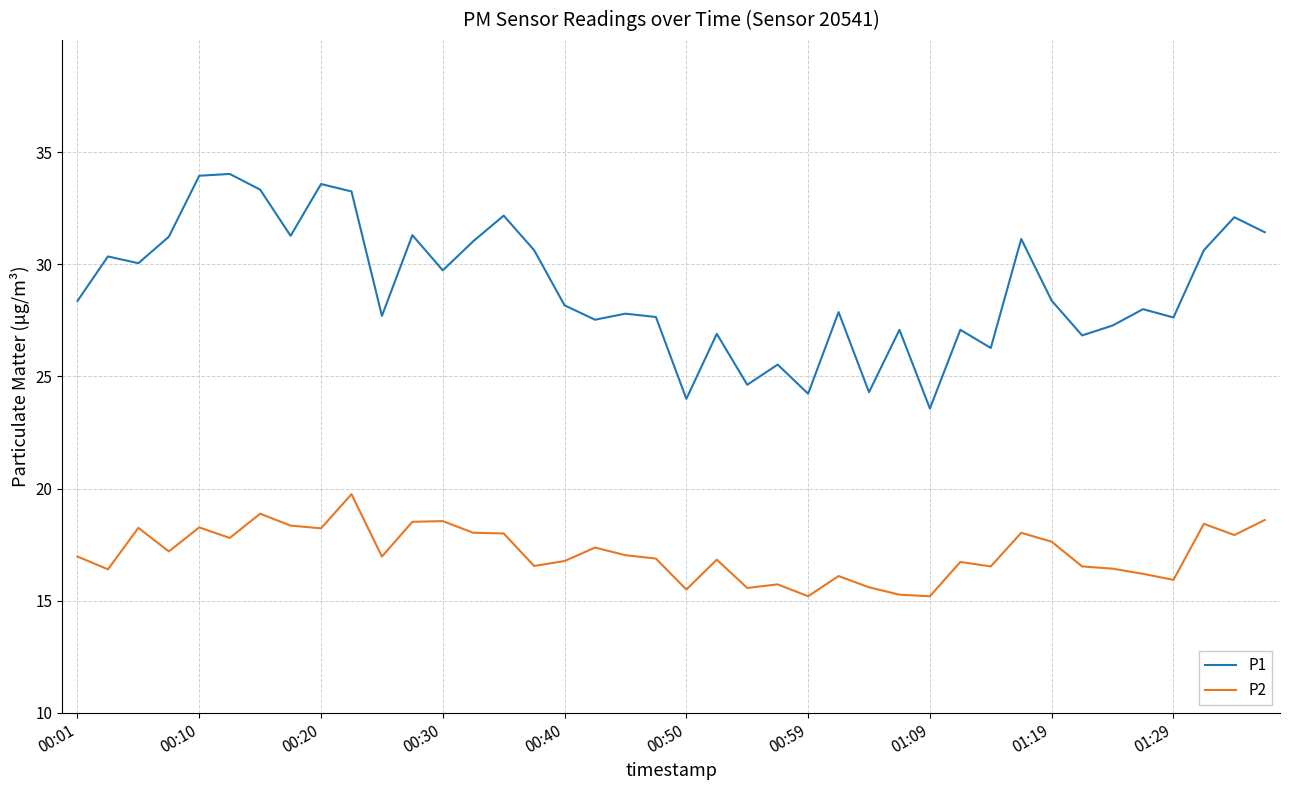

List the series in order of their overall mean, highest first.

P1, P2